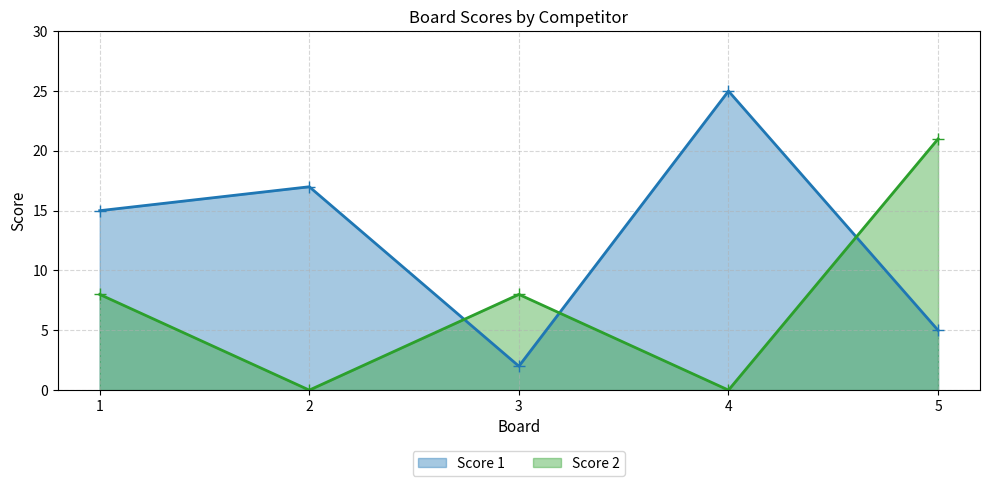

At how many categories does at least one series exceed 20?

2